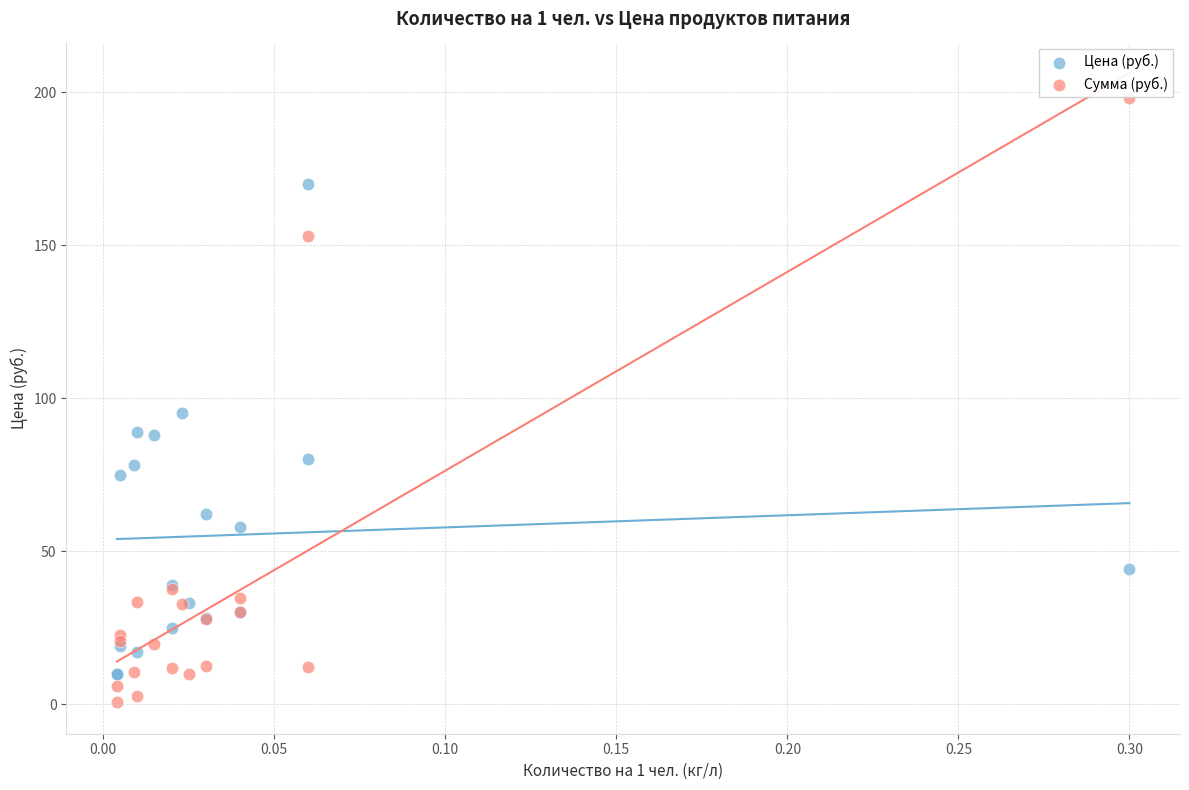

Which series reaches the maximum Y coordinate?

Сумма (руб.)